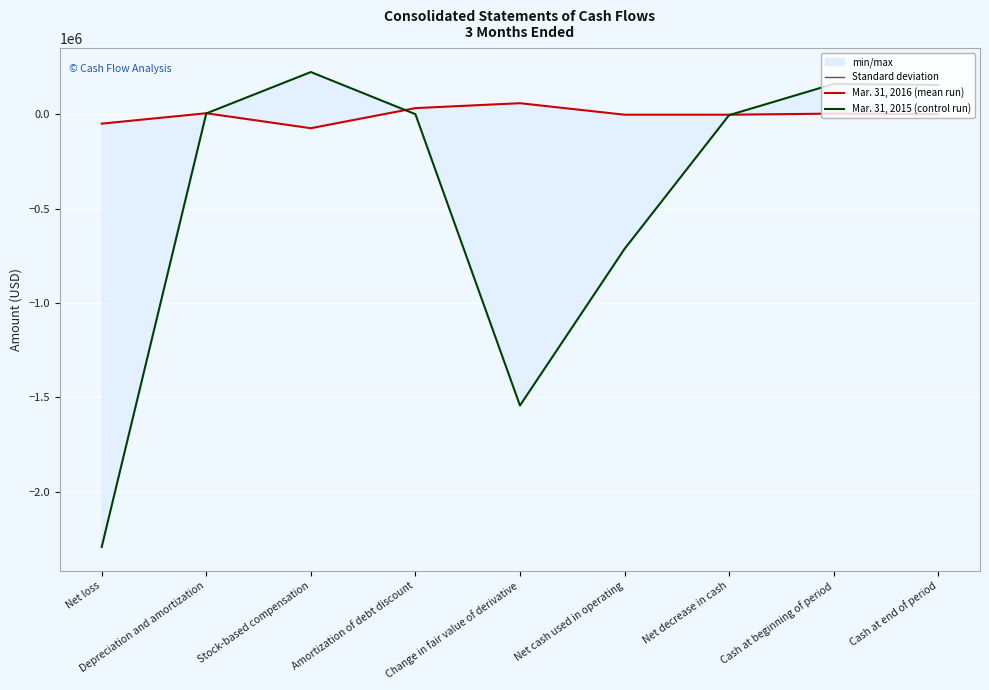

How many data points in Mar. 31, 2015 are above 0?

4